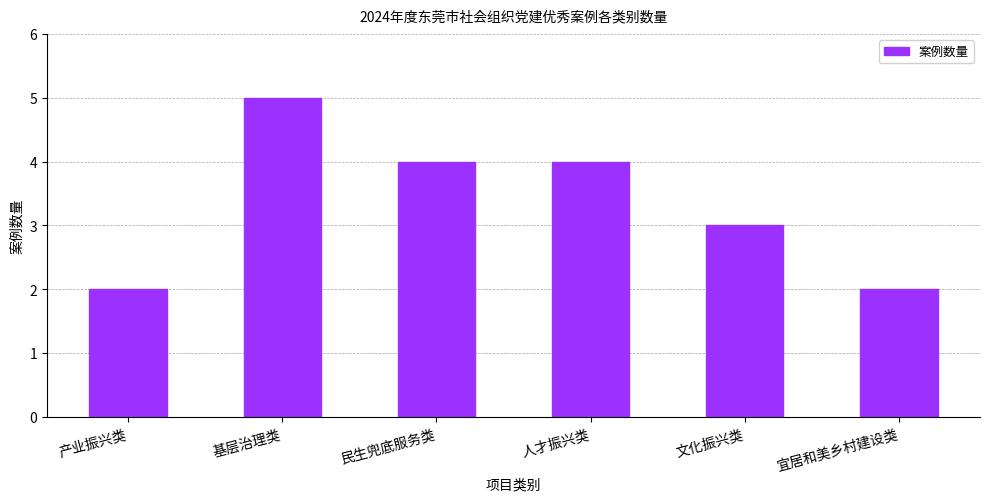

What is the average value?

3